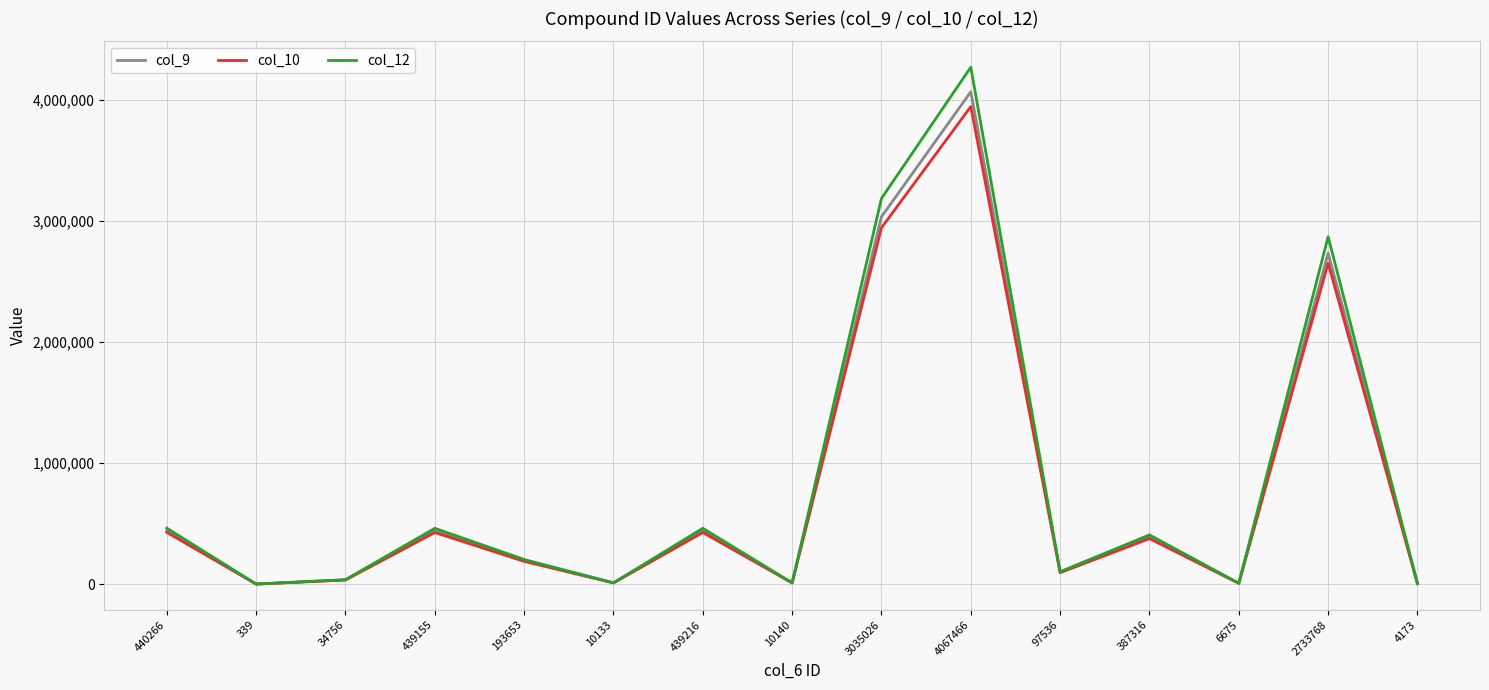

What is the highest value of the col_10 series?

3945442.0